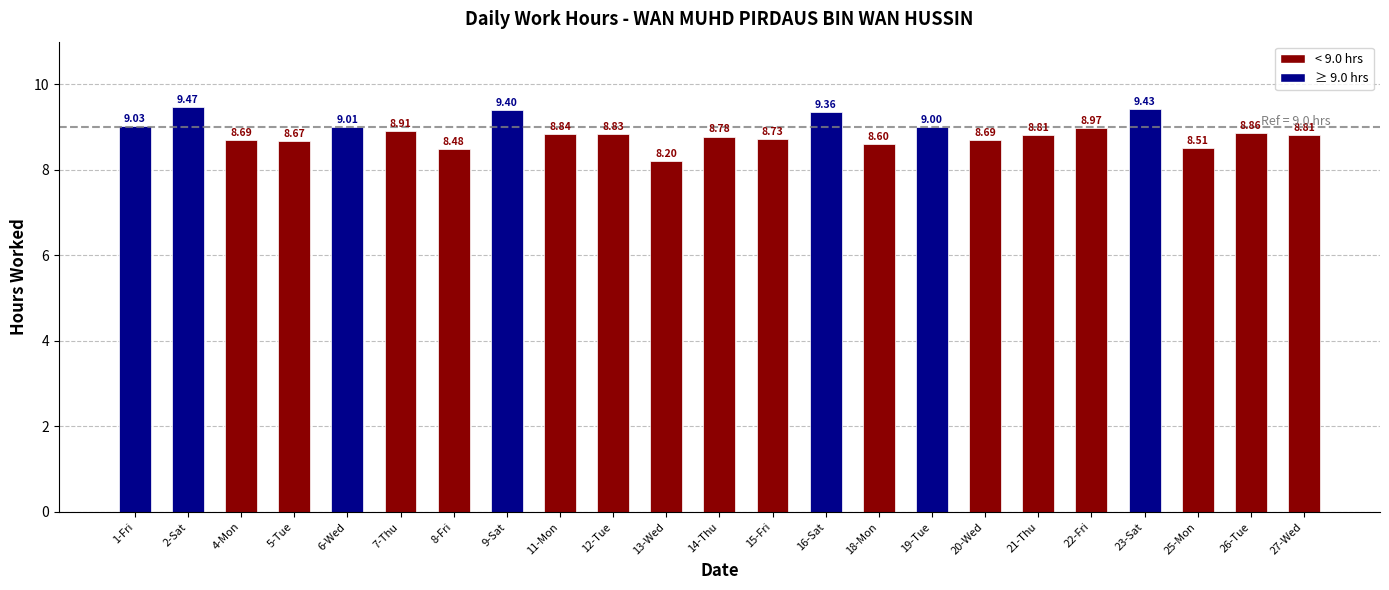

What position from the left is 26-Tue?

22